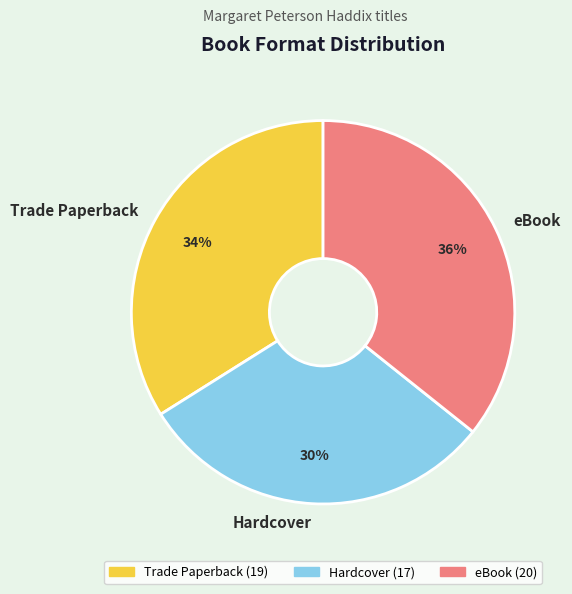

To the nearest percent, what percentage of the pie is eBook?

36%